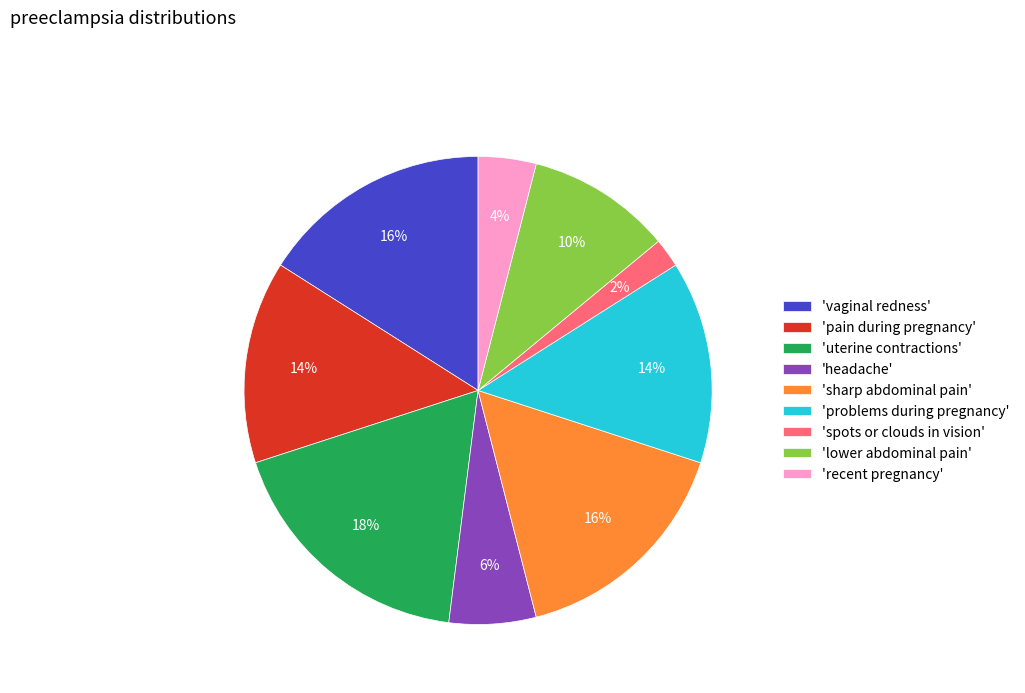

To the nearest percent, what is the difference between the largest and smallest slice percentages?

16%